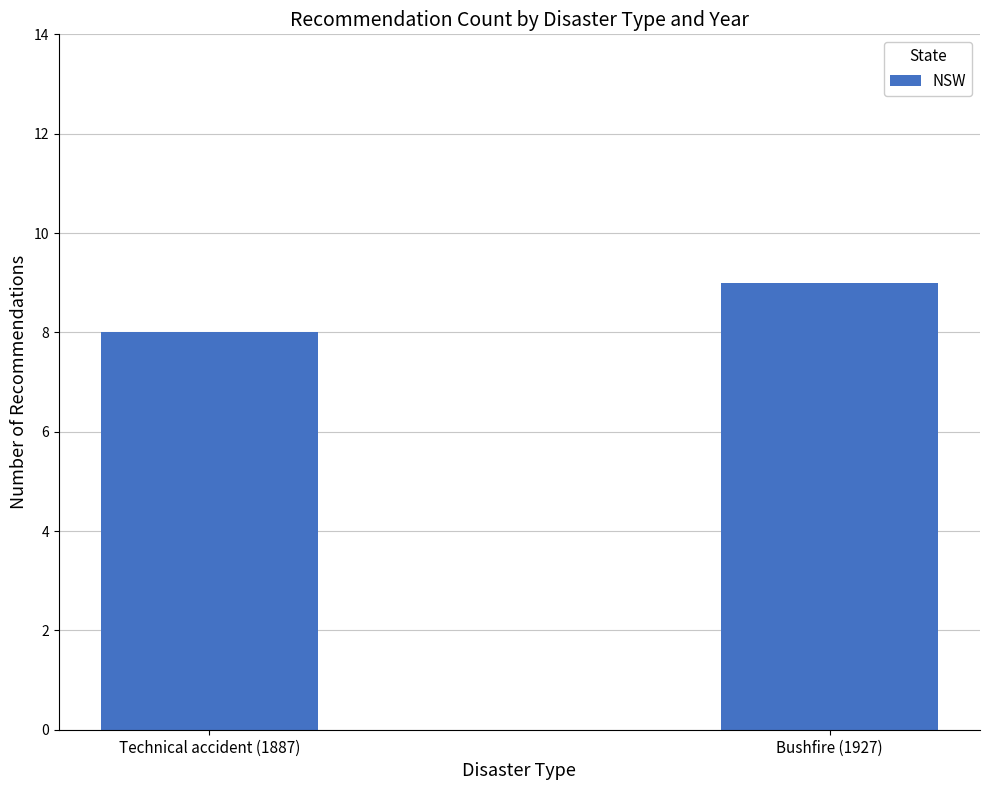

True or false: the data shows 9 at Bushfire (1927).

True